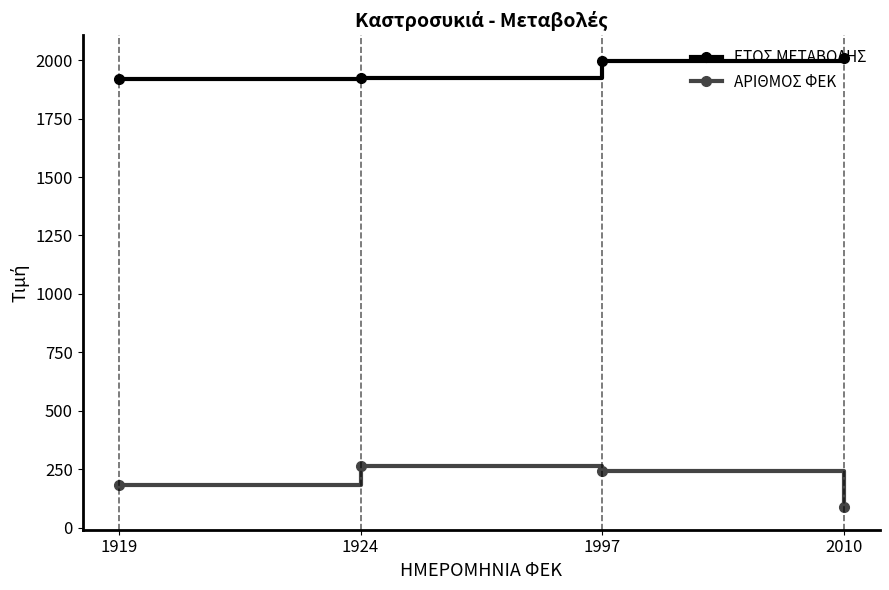

Is it true that ΕΤΟΣ ΜΕΤΑΒΟΛΗΣ equals 1997 at 1997?

True